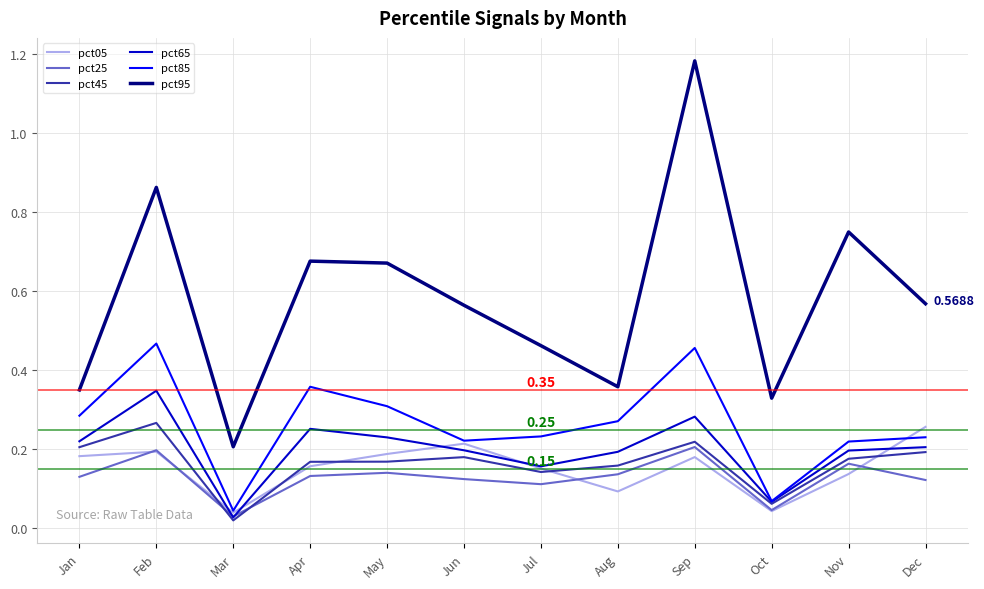

Between May and Aug, which series saw the biggest shift?

pct95